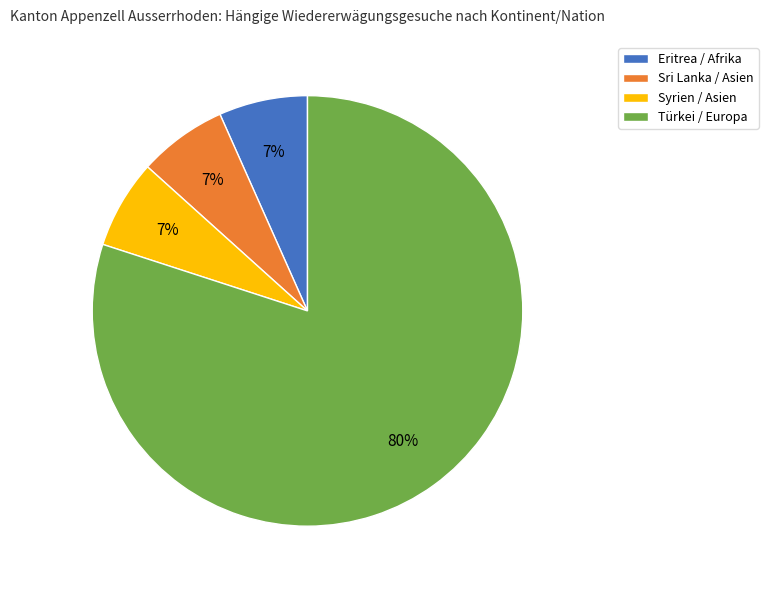

To the nearest percent, what percentage of the pie is Eritrea / Afrika?

7%